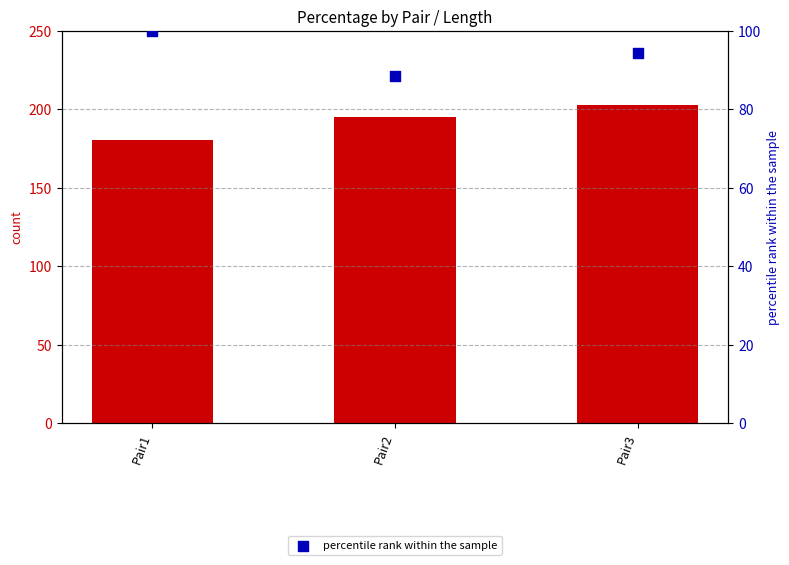

Which series contains the highest Y value?

count